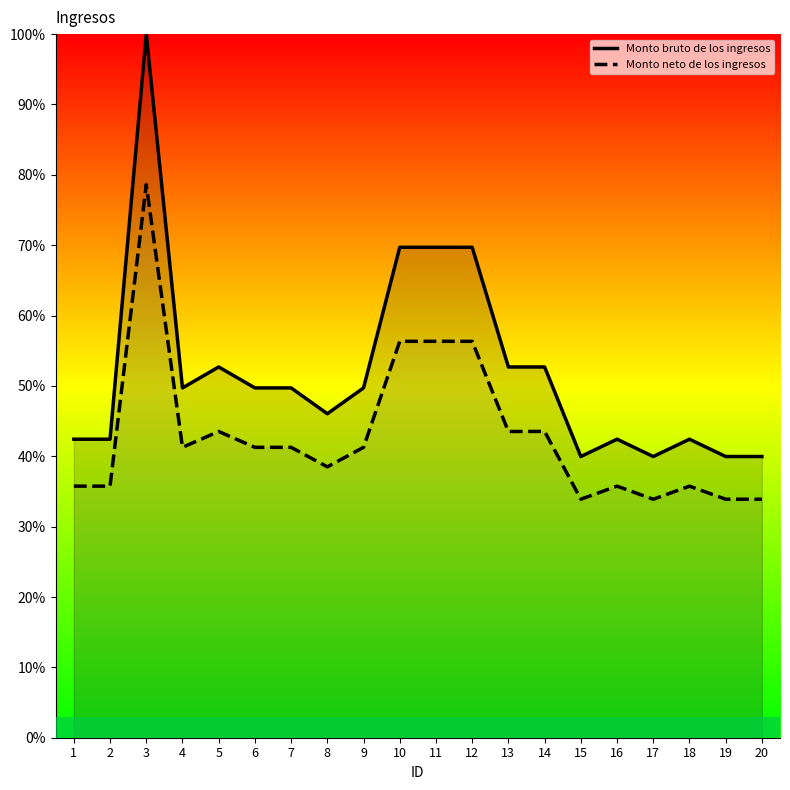

Is it true that Monto bruto de los ingresos equals 40.0 at 17?

True